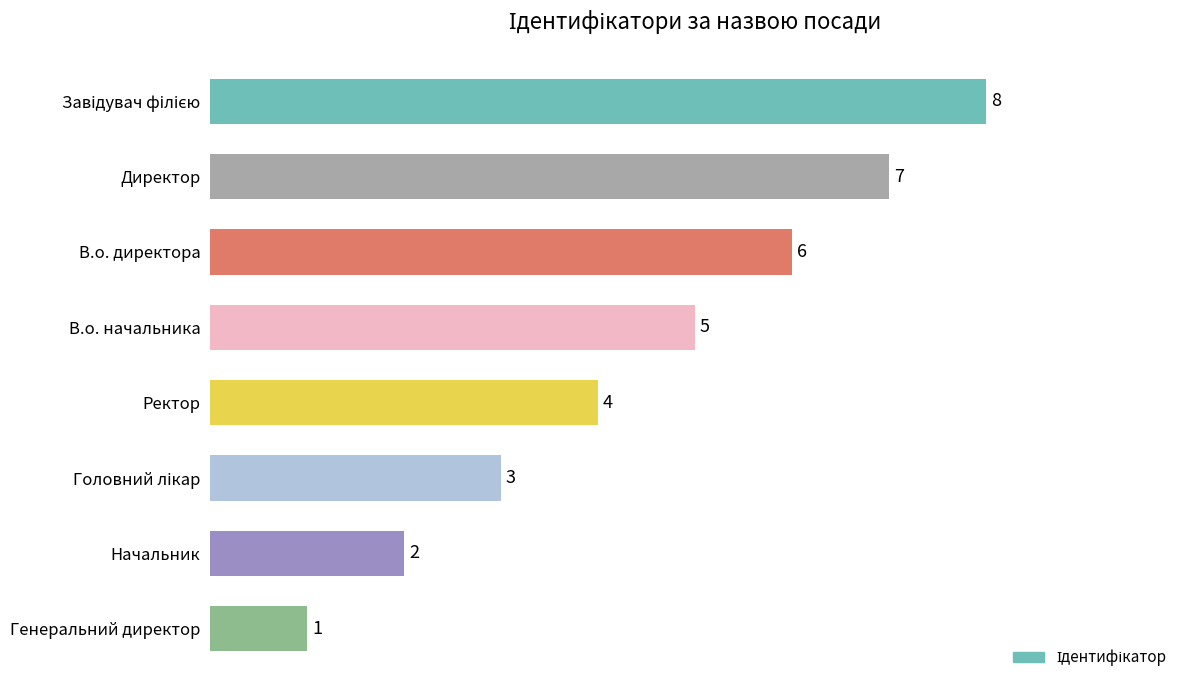

How many values are between 3 and 7?

5